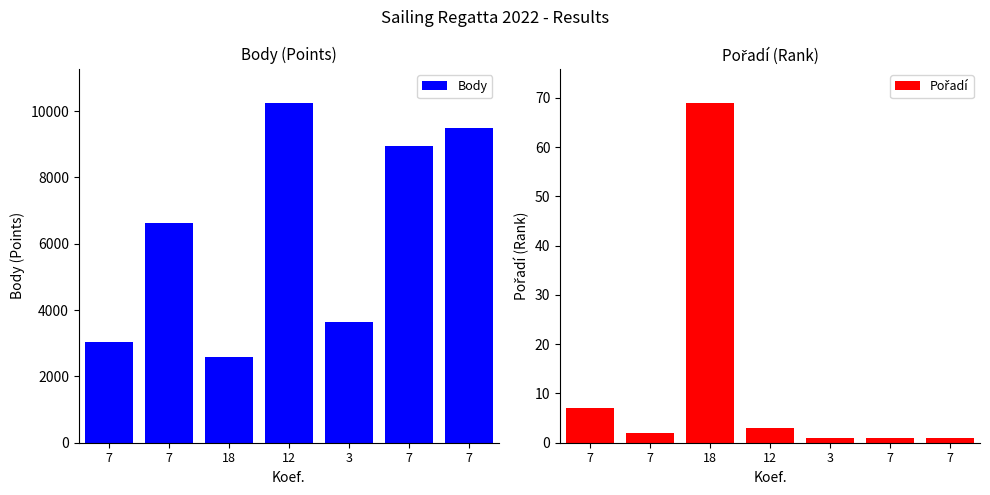

Are the bars grouped side by side (vs. stacked)?

Yes